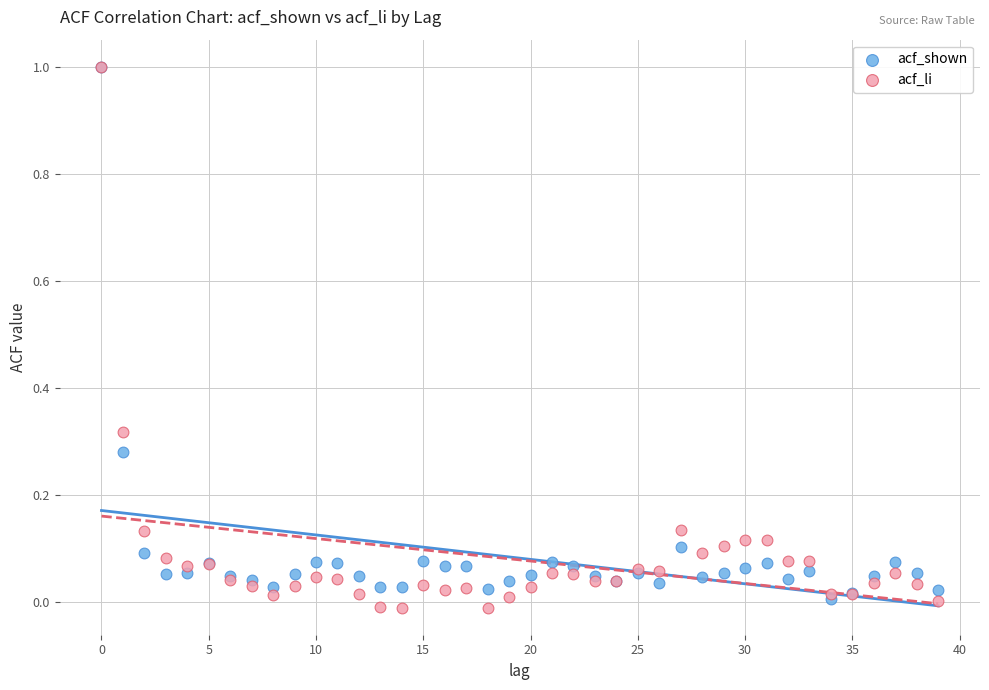

Which series has the widest spread of Y values?

acf_li